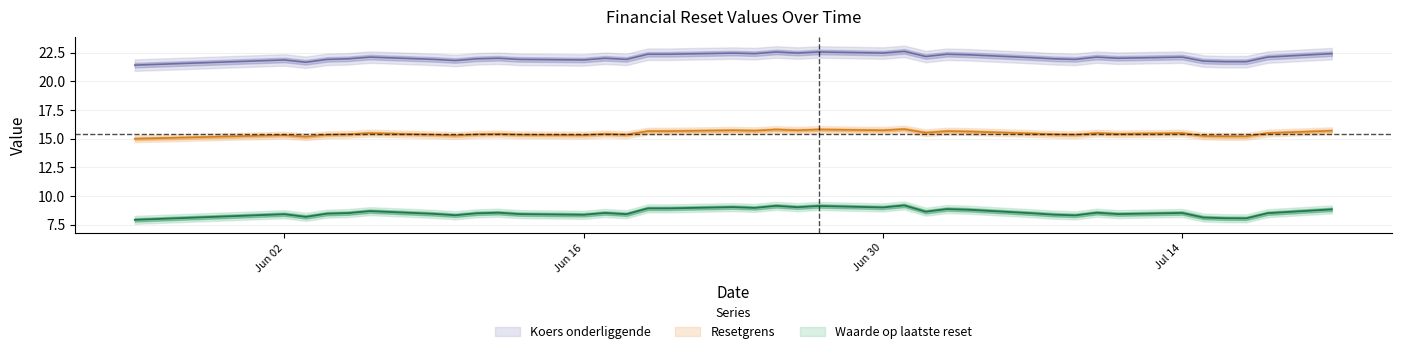

Reading left to right, what are all the values shown in this chart?

Waarde op laatste reset: 2025-07-21=8.8	2025-07-18=8.5	2025-07-17=8.0	2025-07-16=8.1	2025-07-15=8.1	2025-07-14=8.5	2025-07-11=8.4	2025-07-10=8.5	2025-07-09=8.3	2025-07-08=8.4	2025-07-07=8.5	2025-07-04=8.8	2025-07-03=8.8	2025-07-02=8.6	2025-07-01=9.2	2025-06-30=9.0	2025-06-27=9.1	2025-06-26=9.0	2025-06-25=9.1	2025-06-24=8.9	2025-06-23=9.0	2025-06-20=8.9	2025-06-19=8.9	2025-06-18=8.4	2025-06-17=8.5	2025-06-16=8.3	2025-06-13=8.4	2025-06-12=8.5	2025-06-11=8.5	2025-06-10=8.3	2025-06-09=8.4	2025-06-06=8.7	2025-06-05=8.5	2025-06-04=8.4	2025-06-03=8.2	2025-06-02=8.4	2025-05-26=7.9
Resetgrens: 2025-07-21=15.7	2025-07-18=15.5	2025-07-17=15.2	2025-07-16=15.2	2025-07-15=15.2	2025-07-14=15.5	2025-07-11=15.4	2025-07-10=15.5	2025-07-09=15.3	2025-07-08=15.4	2025-07-07=15.4	2025-07-04=15.6	2025-07-03=15.6	2025-07-02=15.5	2025-07-01=15.8	2025-06-30=15.7	2025-06-27=15.8	2025-06-26=15.7	2025-06-25=15.8	2025-06-24=15.7	2025-06-23=15.7	2025-06-20=15.6	2025-06-19=15.6	2025-06-18=15.3	2025-06-17=15.4	2025-06-16=15.3	2025-06-13=15.3	2025-06-12=15.4	2025-06-11=15.4	2025-06-10=15.3	2025-06-09=15.3	2025-06-06=15.5	2025-06-05=15.4	2025-06-04=15.3	2025-06-03=15.2	2025-06-02=15.3	2025-05-26=15.0
Koers onderliggende: 2025-07-21=22.4	2025-07-18=22.1	2025-07-17=21.7	2025-07-16=21.7	2025-07-15=21.8	2025-07-14=22.1	2025-07-11=22.0	2025-07-10=22.1	2025-07-09=21.9	2025-07-08=21.9	2025-07-07=22.1	2025-07-04=22.3	2025-07-03=22.4	2025-07-02=22.1	2025-07-01=22.6	2025-06-30=22.4	2025-06-27=22.6	2025-06-26=22.4	2025-06-25=22.6	2025-06-24=22.4	2025-06-23=22.4	2025-06-20=22.4	2025-06-19=22.4	2025-06-18=21.9	2025-06-17=22.0	2025-06-16=21.9	2025-06-13=21.9	2025-06-12=22.0	2025-06-11=21.9	2025-06-10=21.8	2025-06-09=21.9	2025-06-06=22.1	2025-06-05=21.9	2025-06-04=21.9	2025-06-03=21.6	2025-06-02=21.9	2025-05-26=21.4